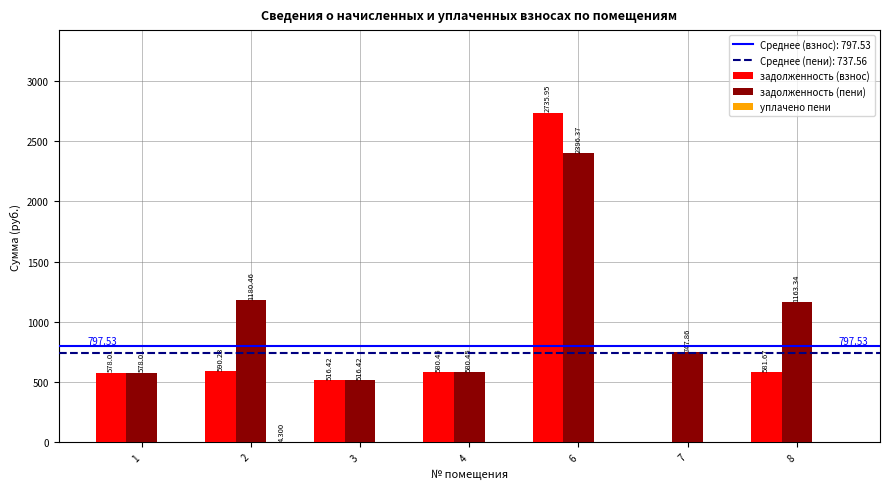

Which has a higher value, 7 or 6?

6